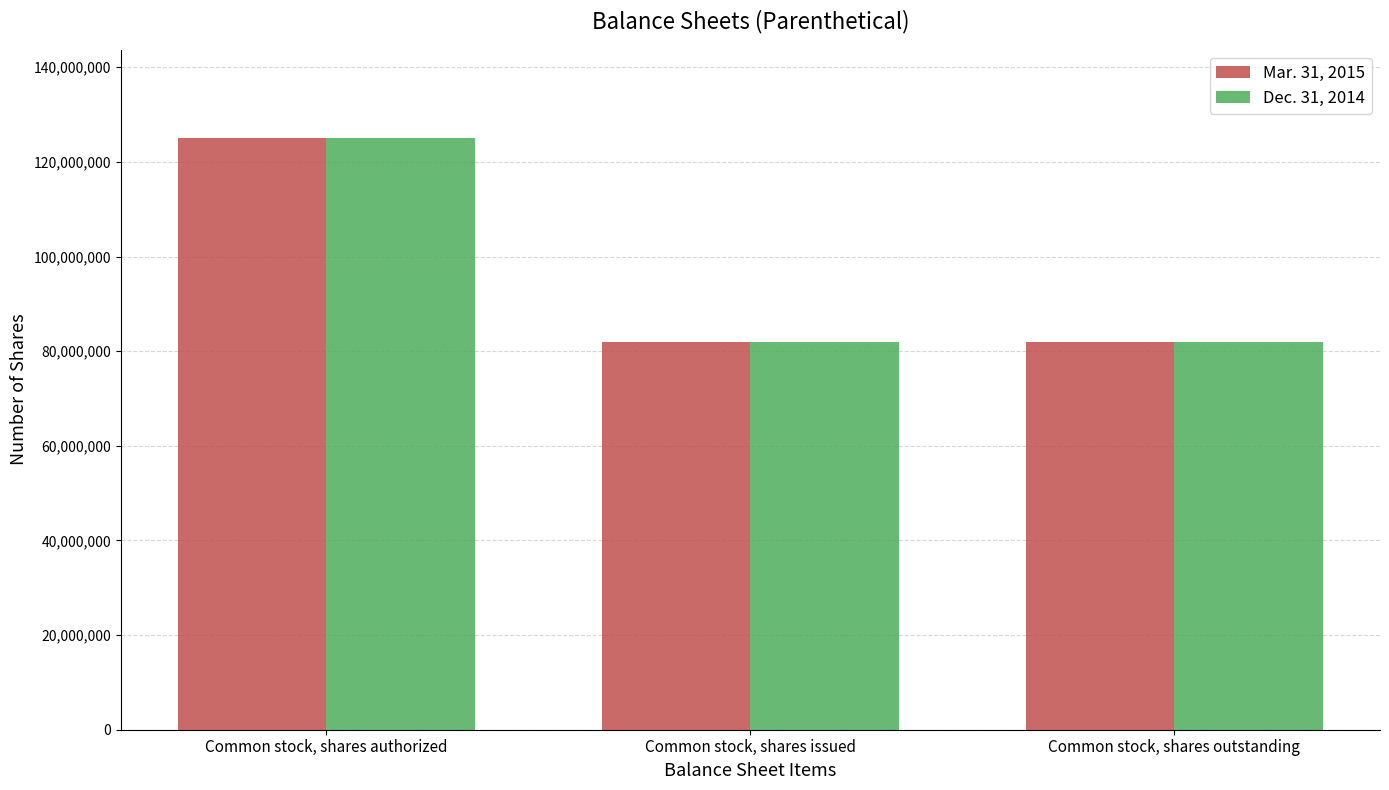

What is the difference between the maximum and second lowest values in the Dec. 31, 2014 series?

43158334